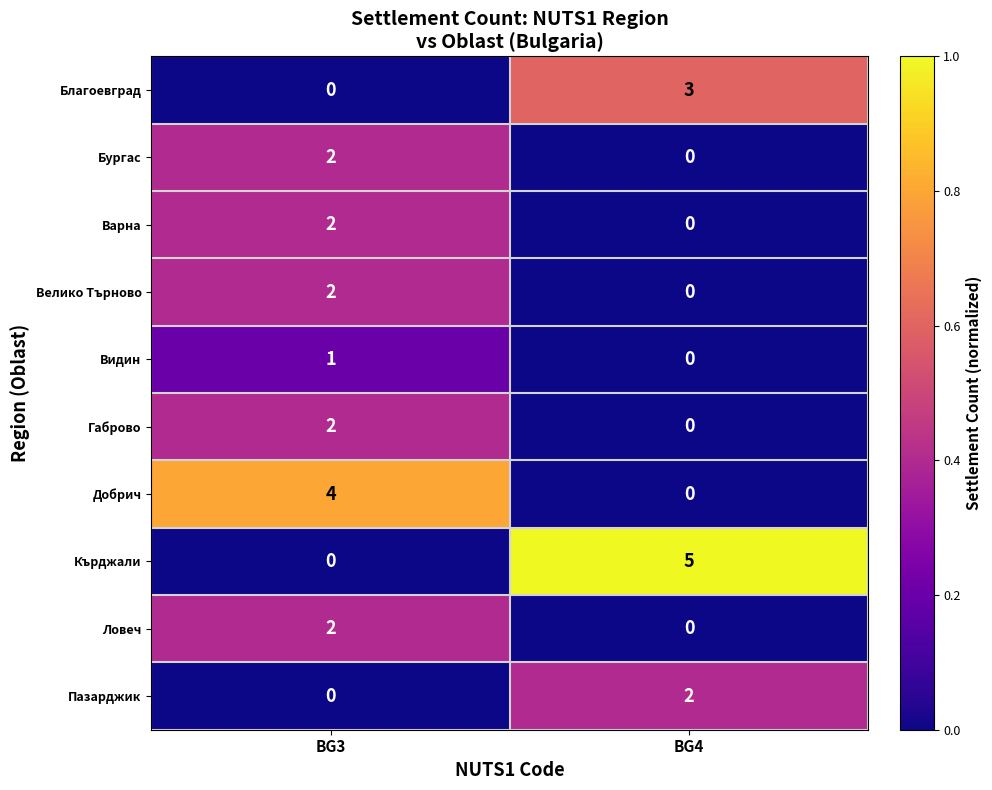

Between BG3 and BG4, which series saw the biggest shift?

Кърджали